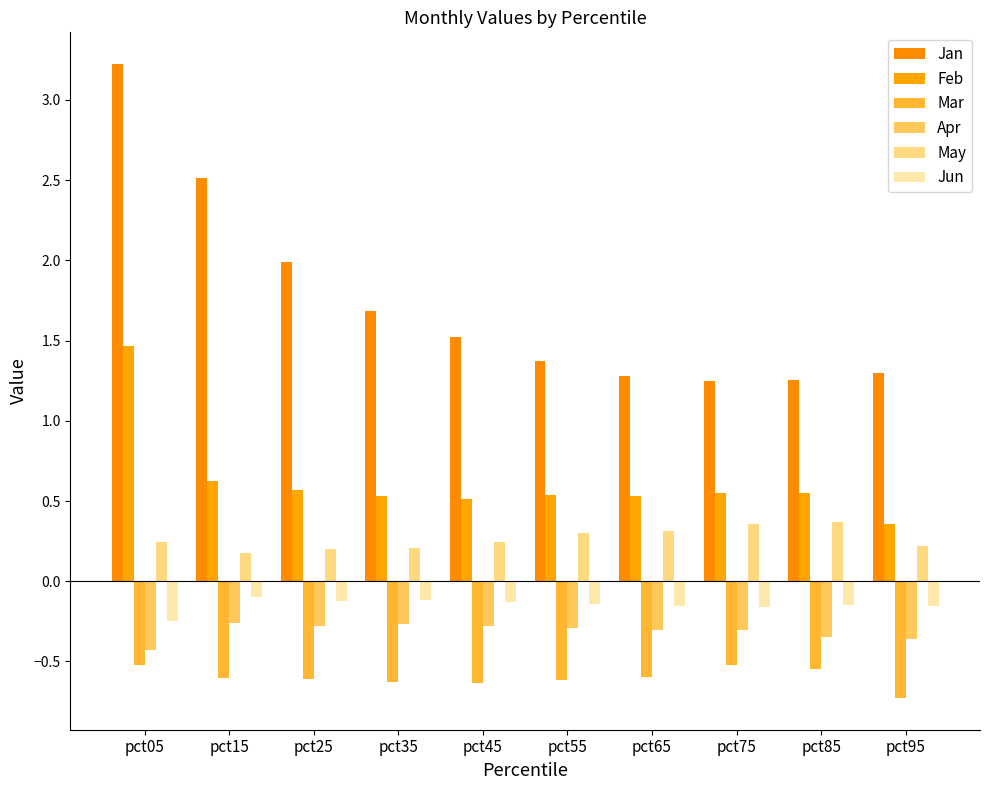

Count the number of categories in the chart.

10